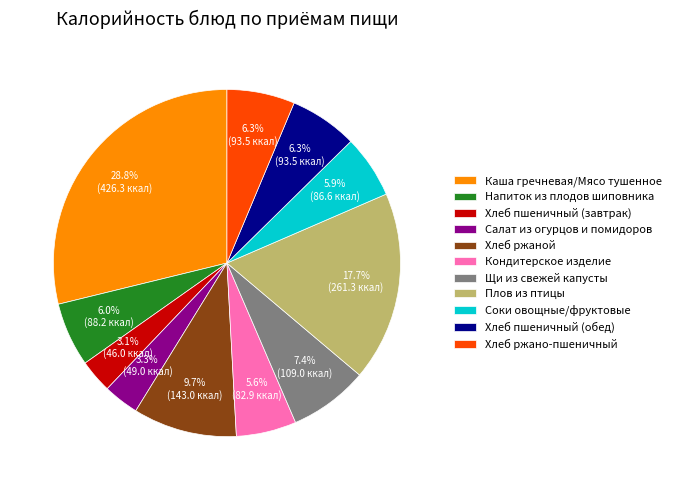

How many segments does this pie chart have?

11